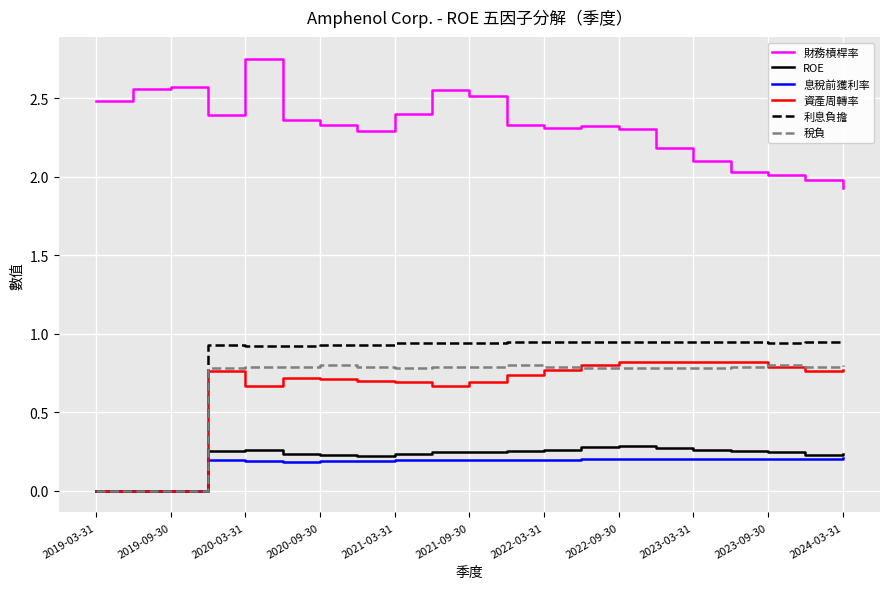

Which series has the largest total across all categories?

財務槓桿率